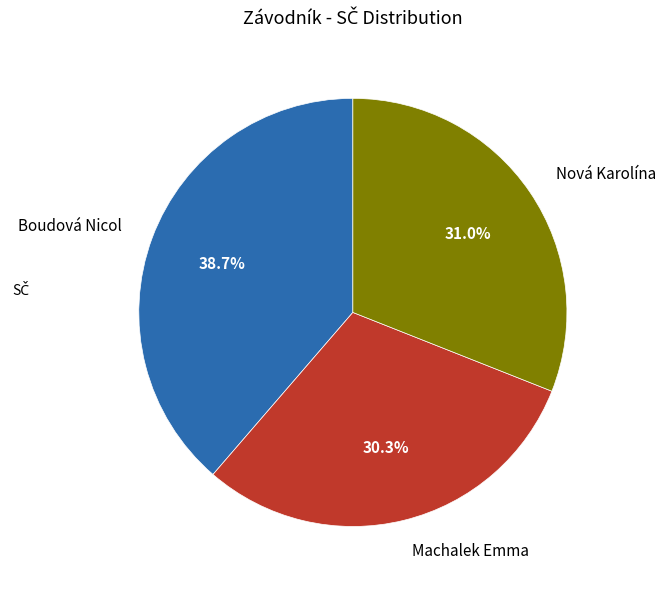

Between Nová Karolína and Machalek Emma, which is larger?

Nová Karolína